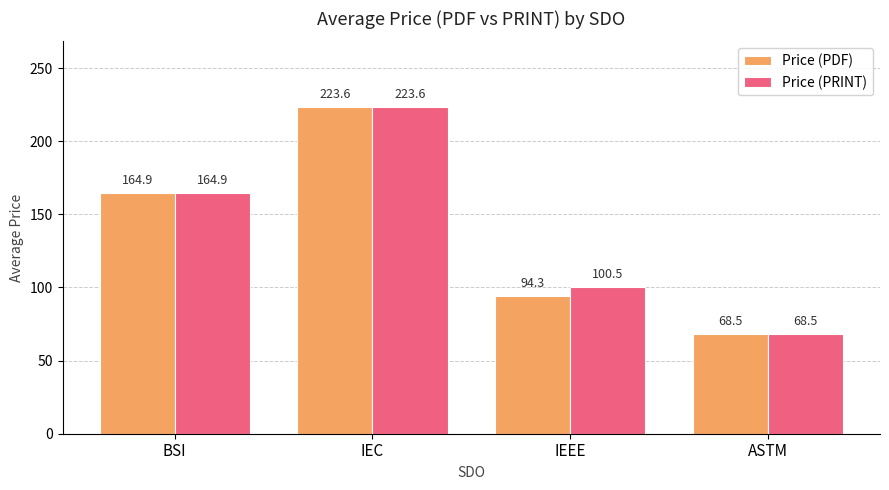

What is the minimum value for Price (PDF)?

68.5